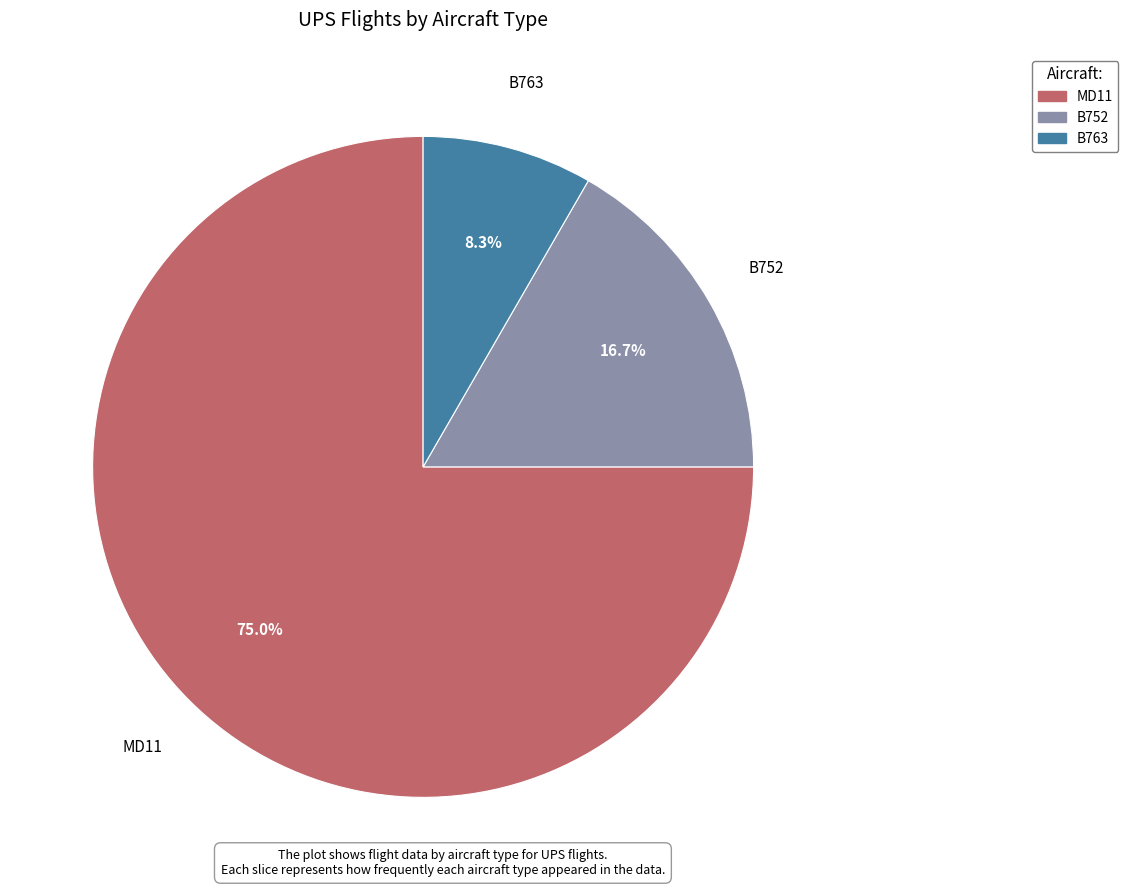

Count the number of slices in the pie.

3